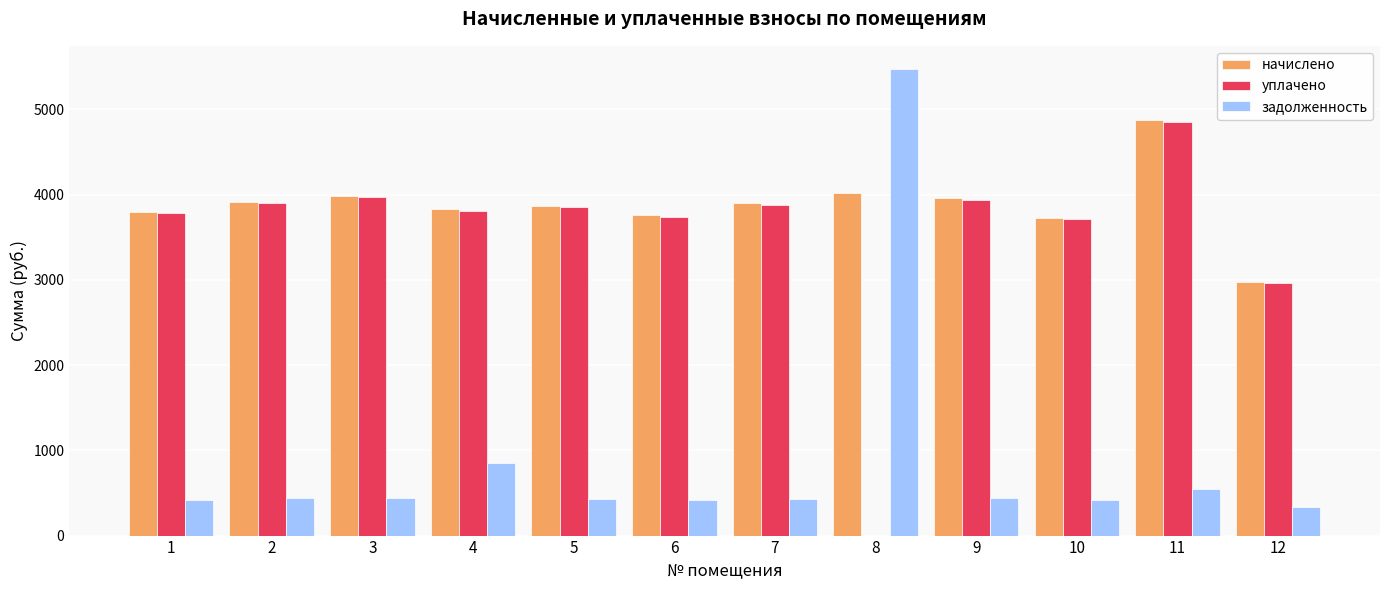

How many series are shown in this chart?

3